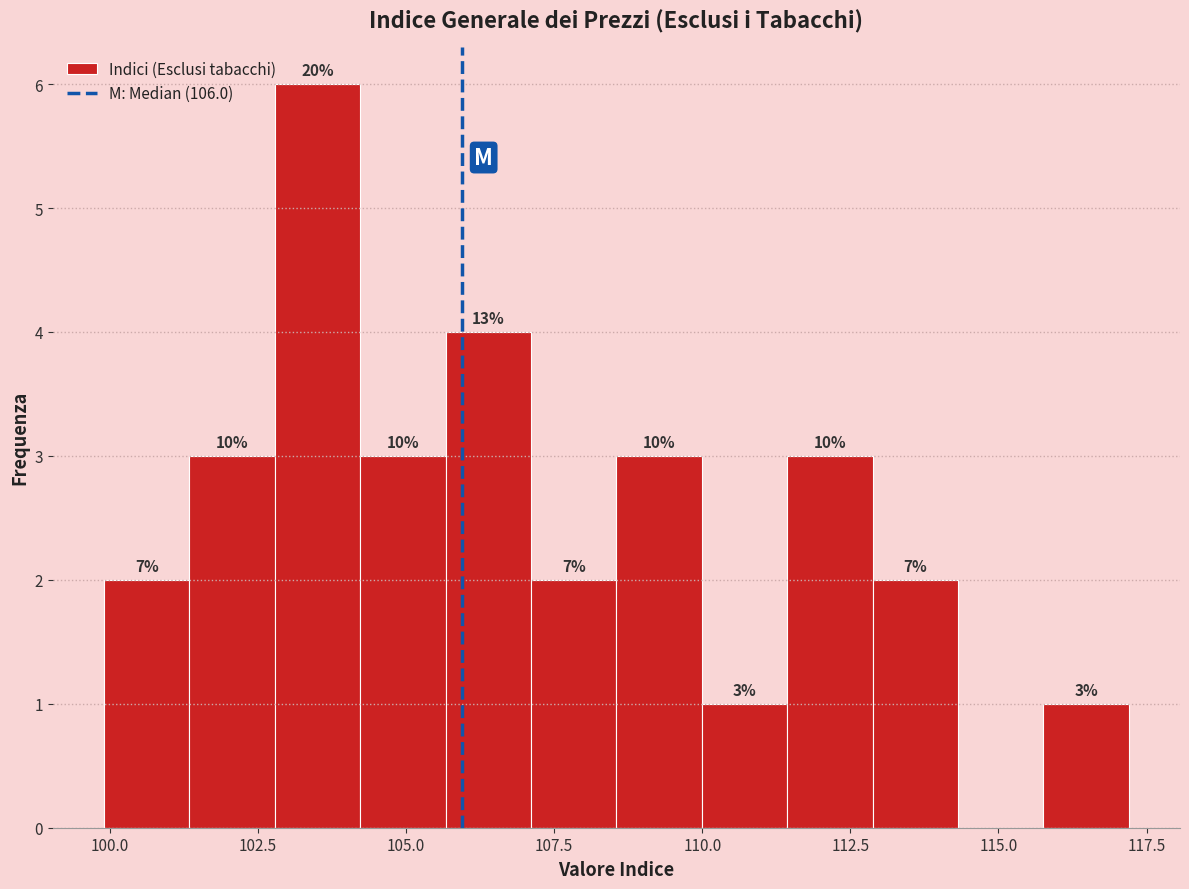

Read against the x-axis, roughly where is the centre of the tallest bar?

103.5